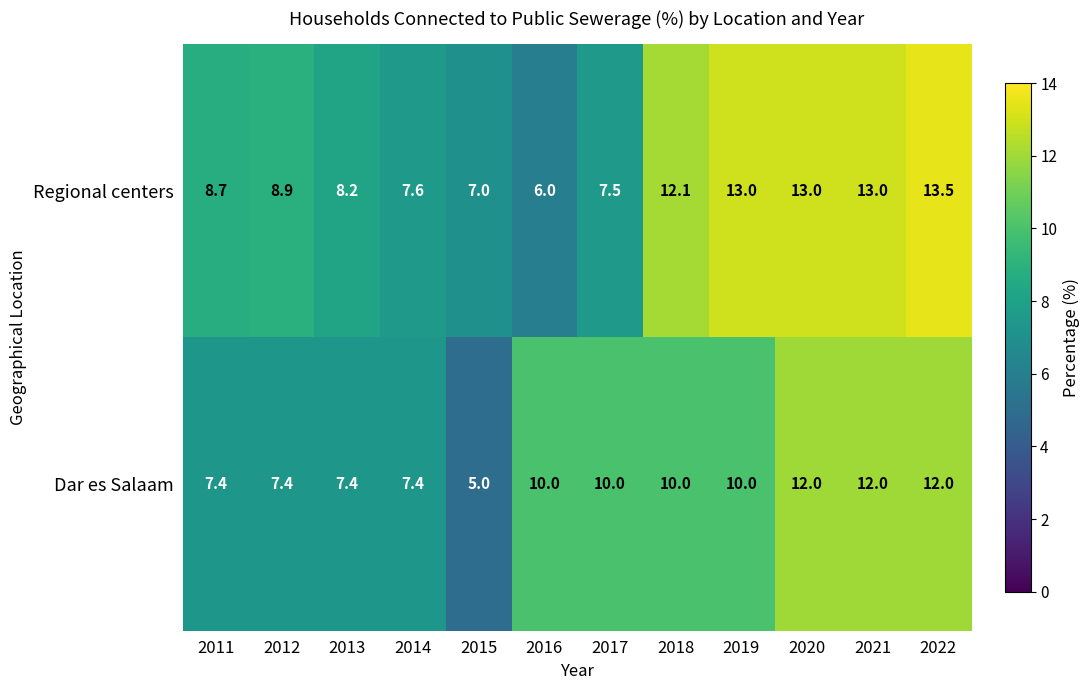

The value of Regional centers at 2021 is 8.3. True or false?

False